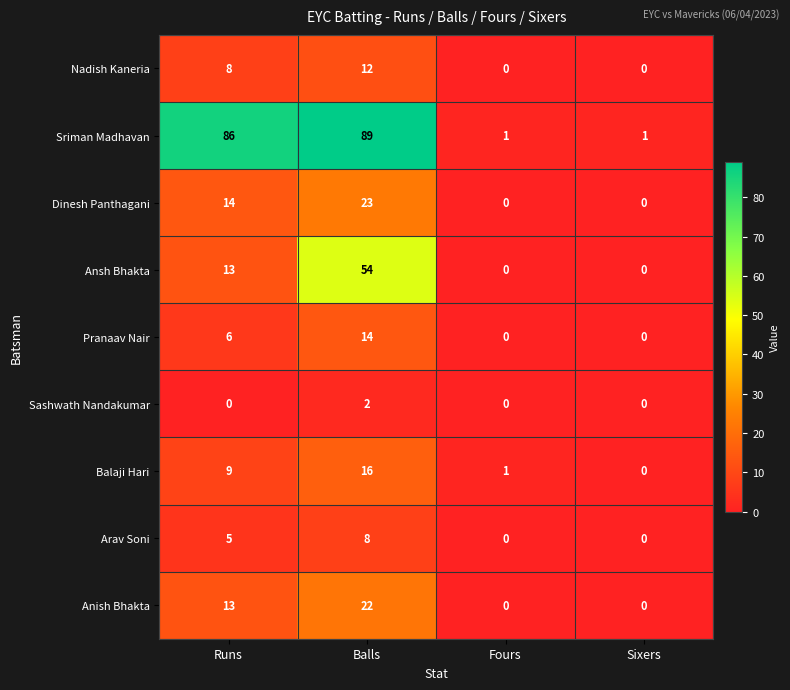

The Nadish Kaneria series shows 0 at Fours. True or false?

True